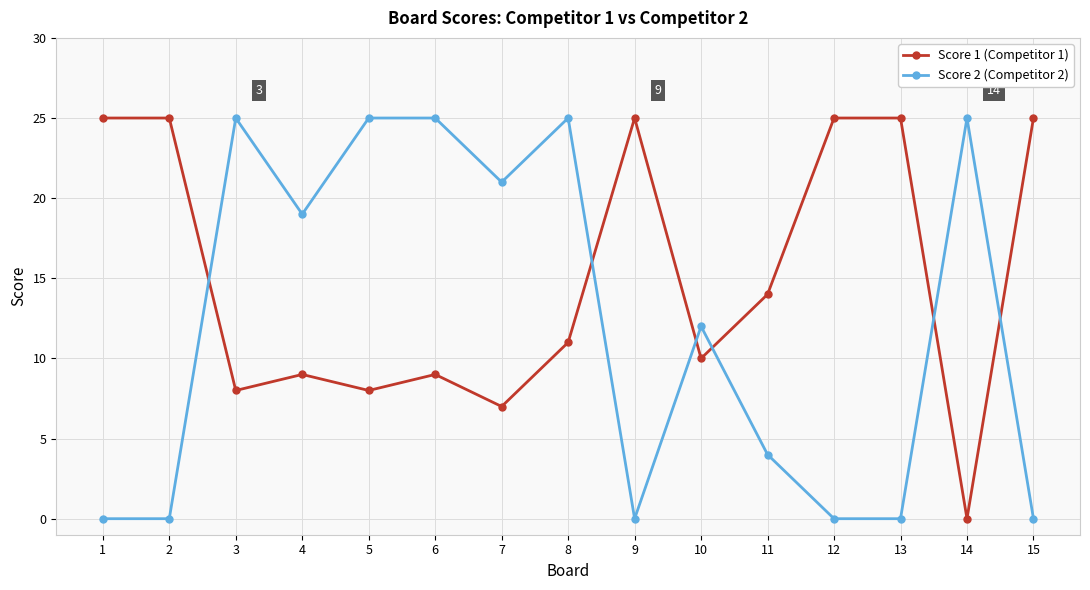

What is the spread (max minus min) of values at 14?

25